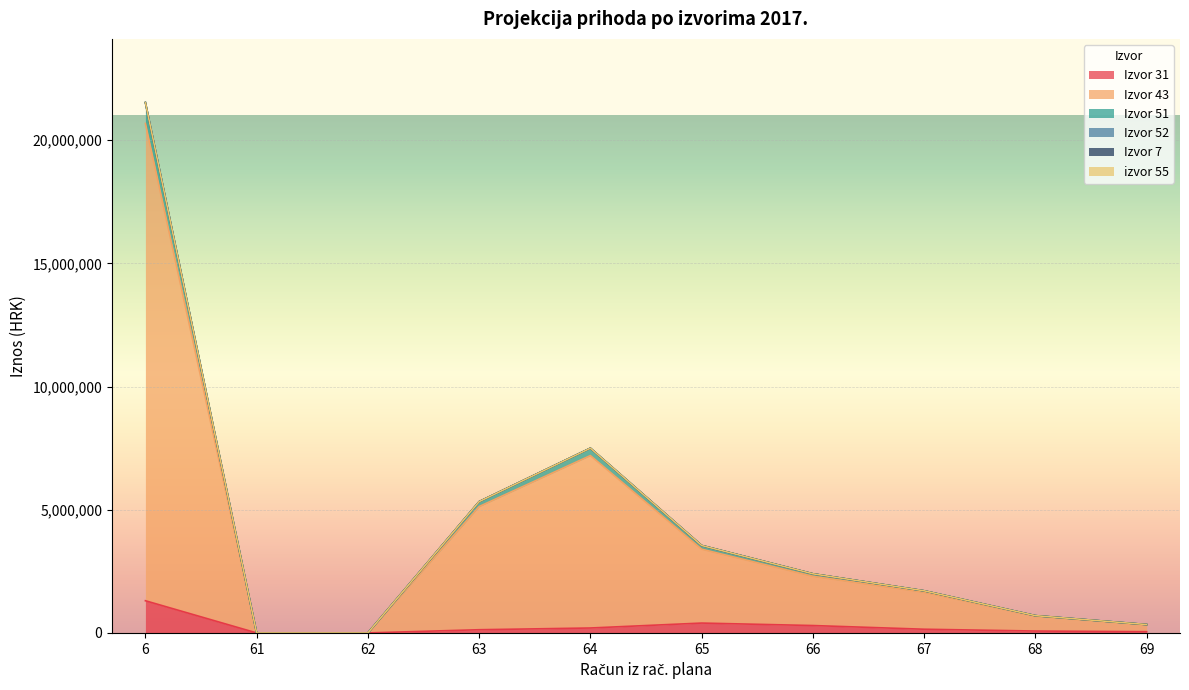

Does the chart display data point markers on the line(s)?

No